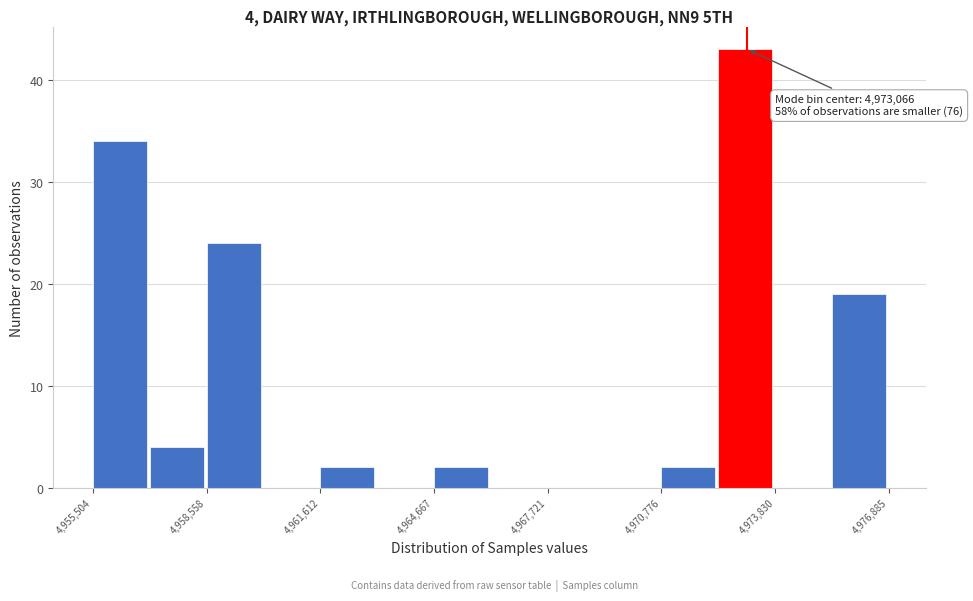

Around what value on the x-axis is the tallest bar? Give the approximate position of its centre, as read against the axis.

4973000